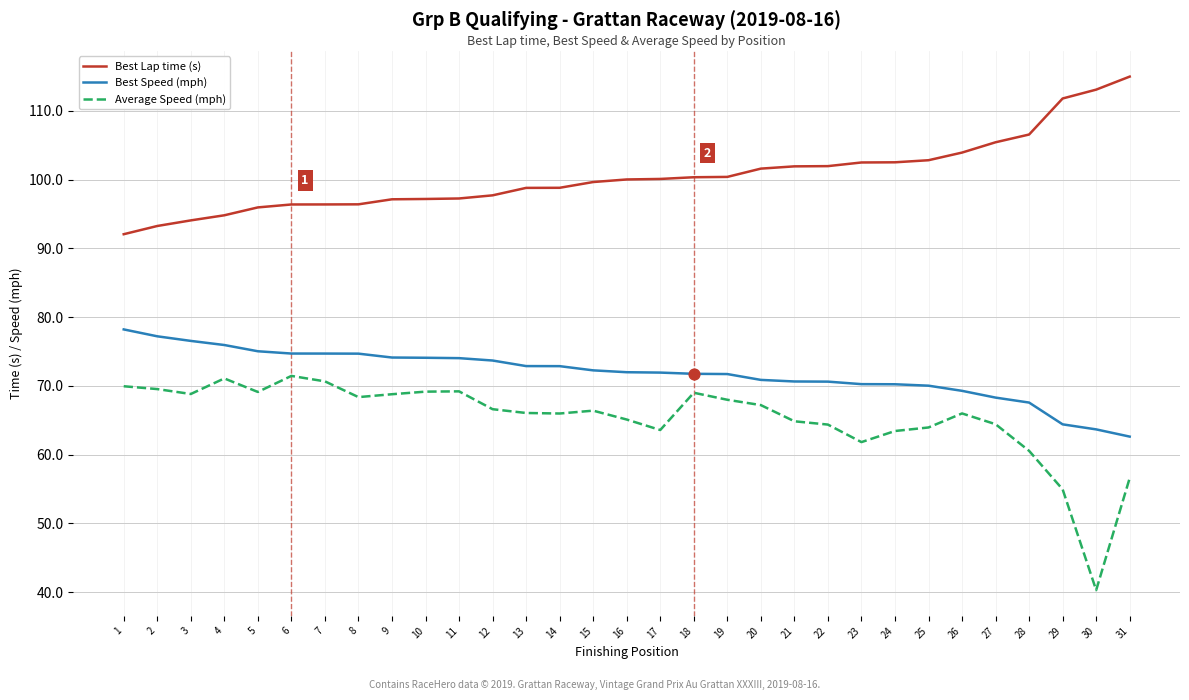

What is the spread (max minus min) of values at 6?

24.9